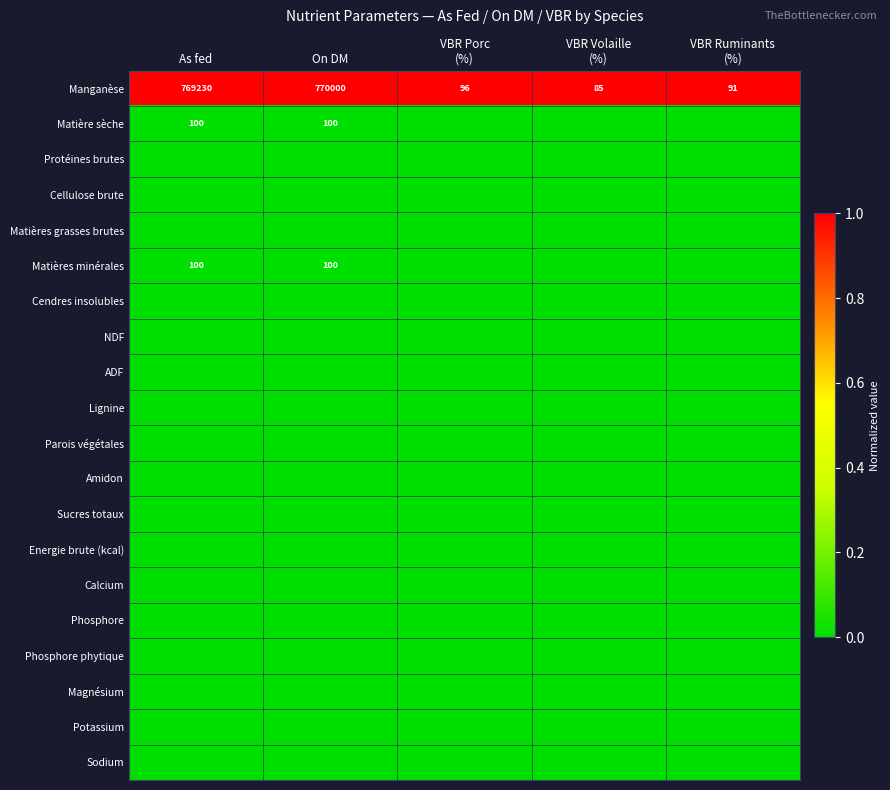

True or false: Manganèse has a value of 309810 at As fed.

False